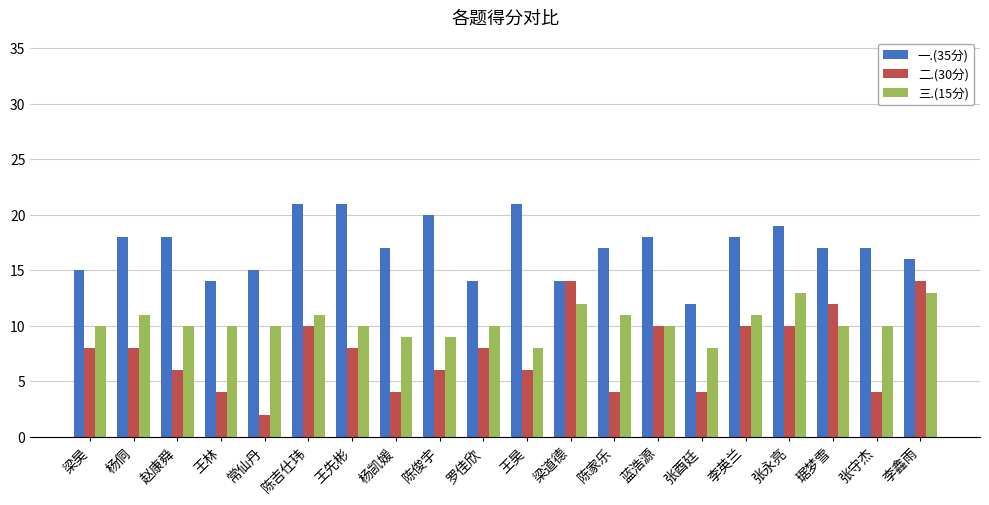

Count the number of categories in the chart.

20